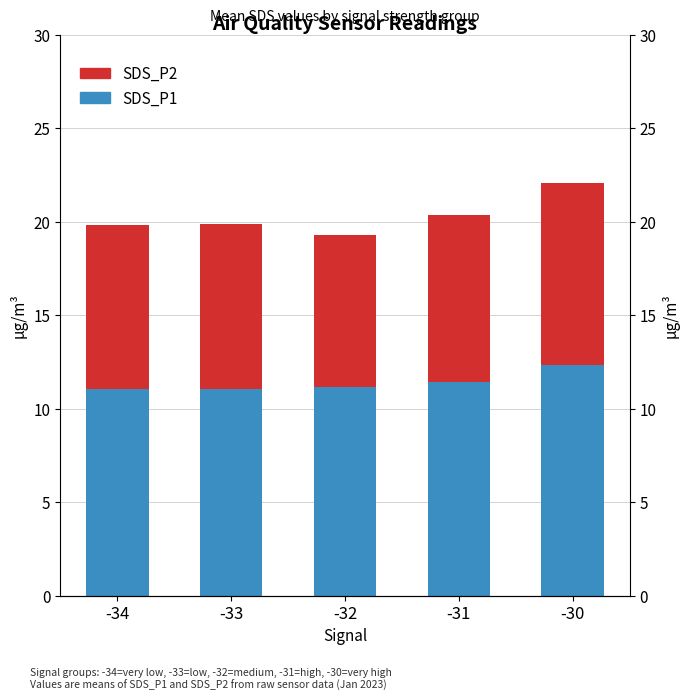

True or false: SDS_P2 has a value of 8.9 at -33.

True